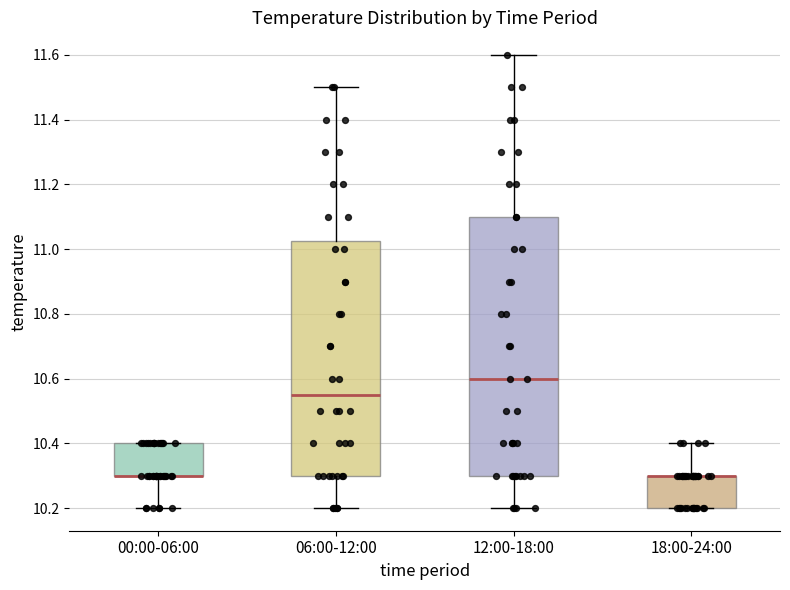

Comparing the boxes themselves (not the whiskers), which one is the tallest?

12:00-18:00